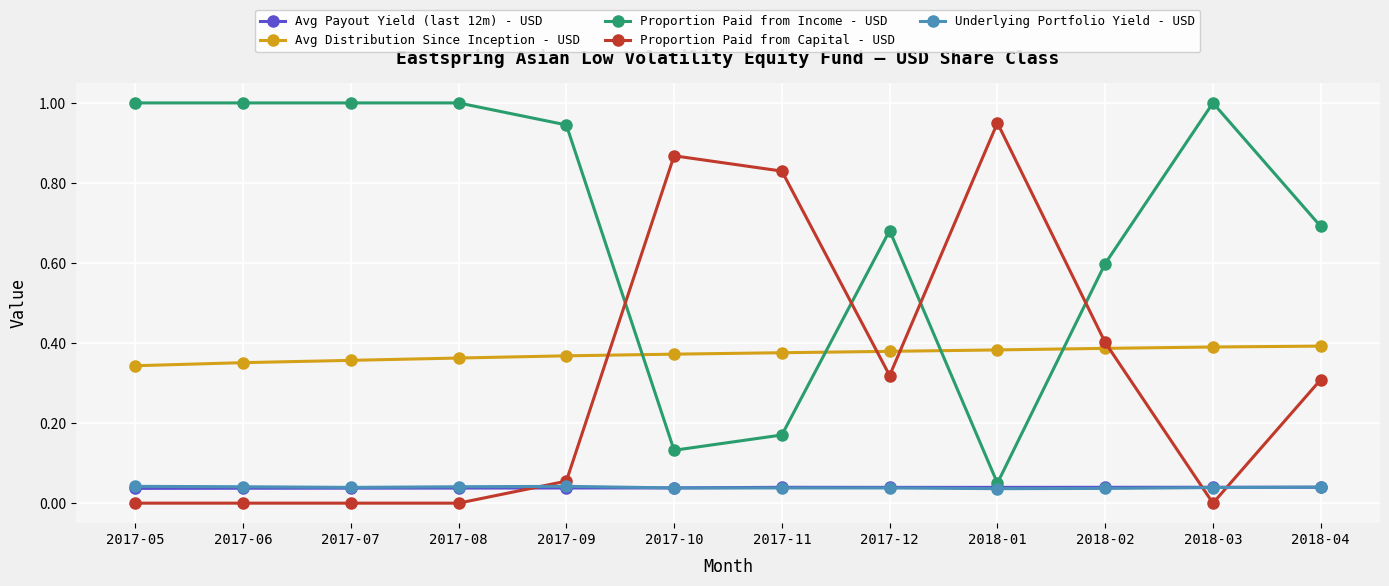

Is it true that Underlying Portfolio Yield - USD equals 0.1 at 2018-04?

False